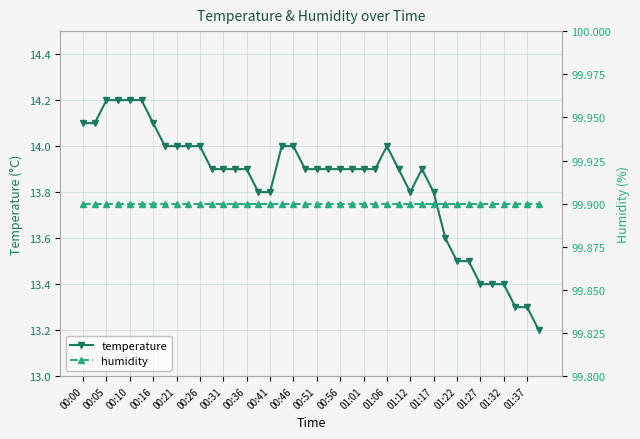

Is it true that temperature equals 13.8 at 01:17?

True